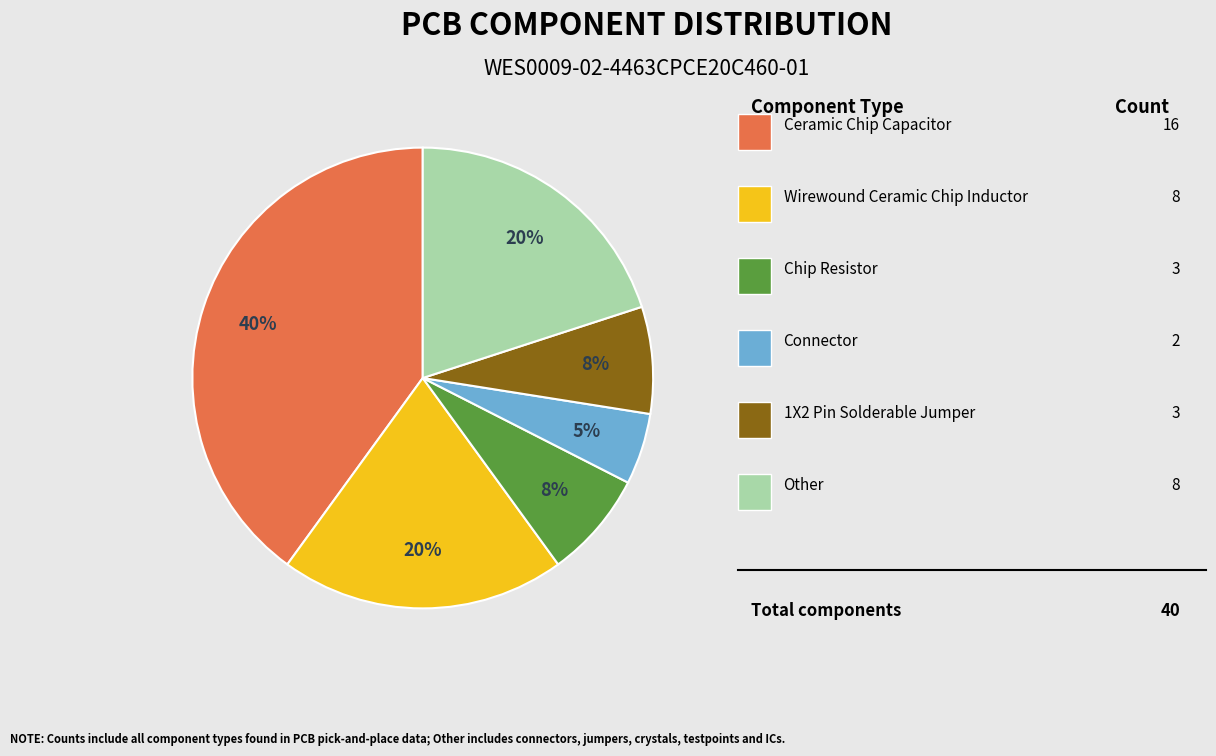

To the nearest percent, what is the average slice percentage?

17%